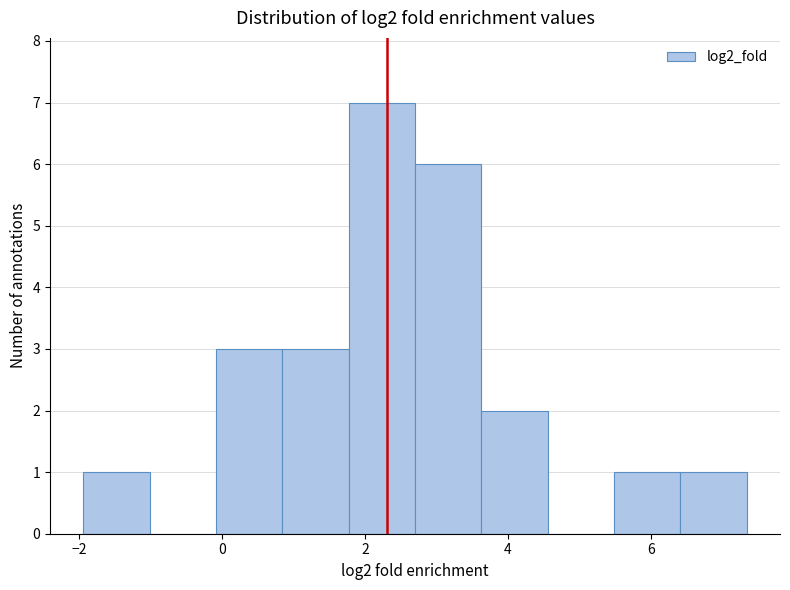

What is the height of the bar covering 1.8 to 2.6 on the x-axis? Neither the bar edges nor the heights are printed on the chart, so give them approximately, as read against the axes.

7